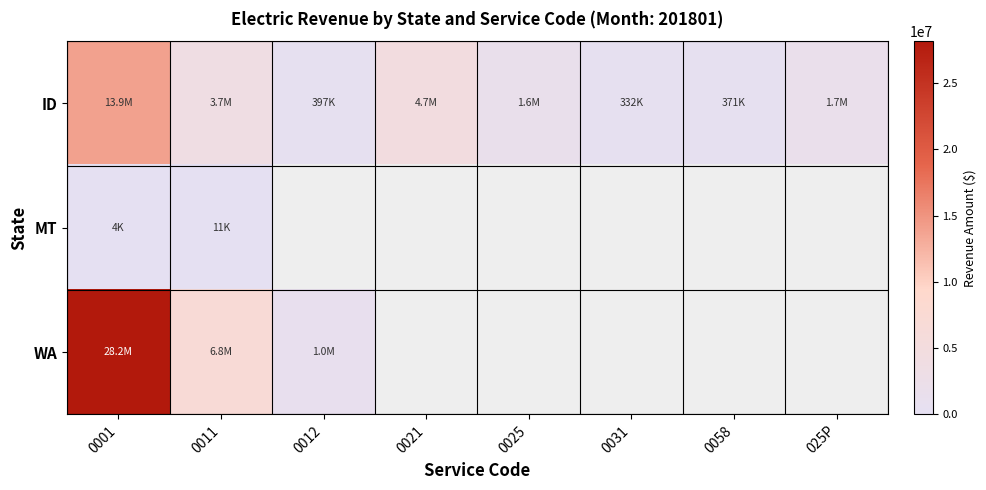

How many categories are shown in the chart?

8